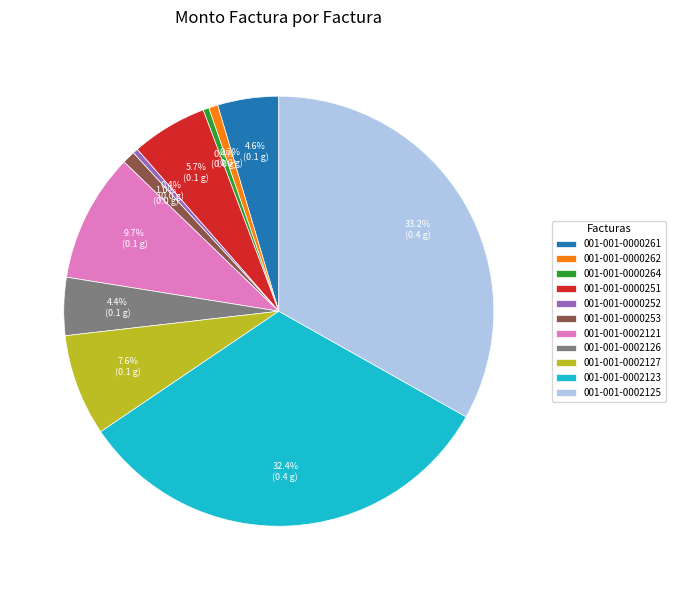

What is the largest slice in the pie chart?

001-001-0002125